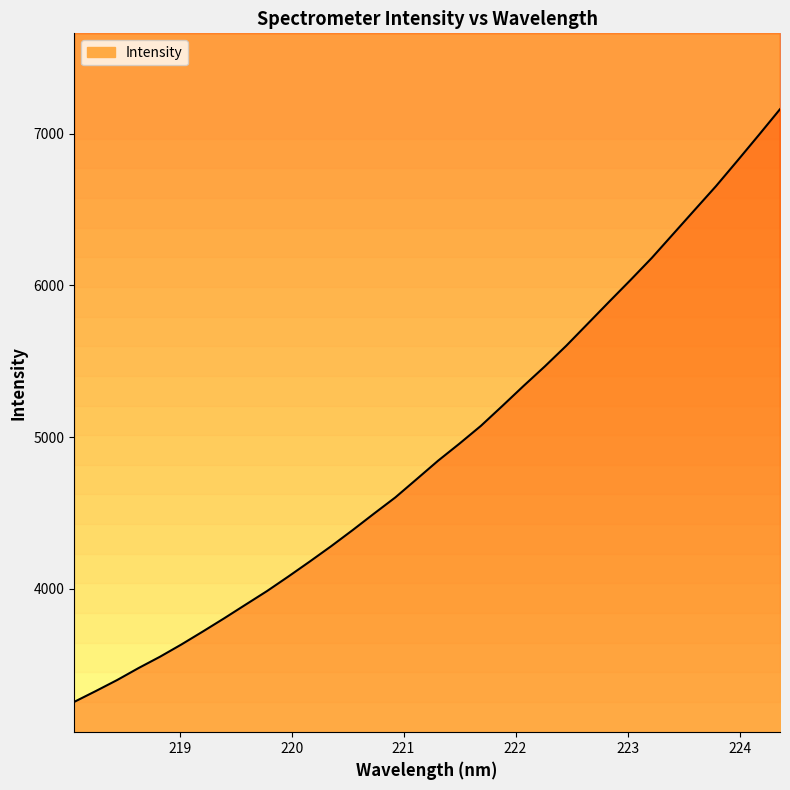

Reading left to right, extract all data points from this chart.

3255.3	3326.1	3398.8	3477.8	3552.3	3633.0	3718.3	3805.6	3895.5	3985.0	4081.0	4179.7	4280.8	4386.3	4495.2	4602.2	4722.9	4844.2	4956.8	5073.5	5204.3	5337.2	5466.7	5602.3	5746.8	5891.5	6034.5	6180.8	6338.3	6495.9	6653.0	6819.8	6988.8	7160.3